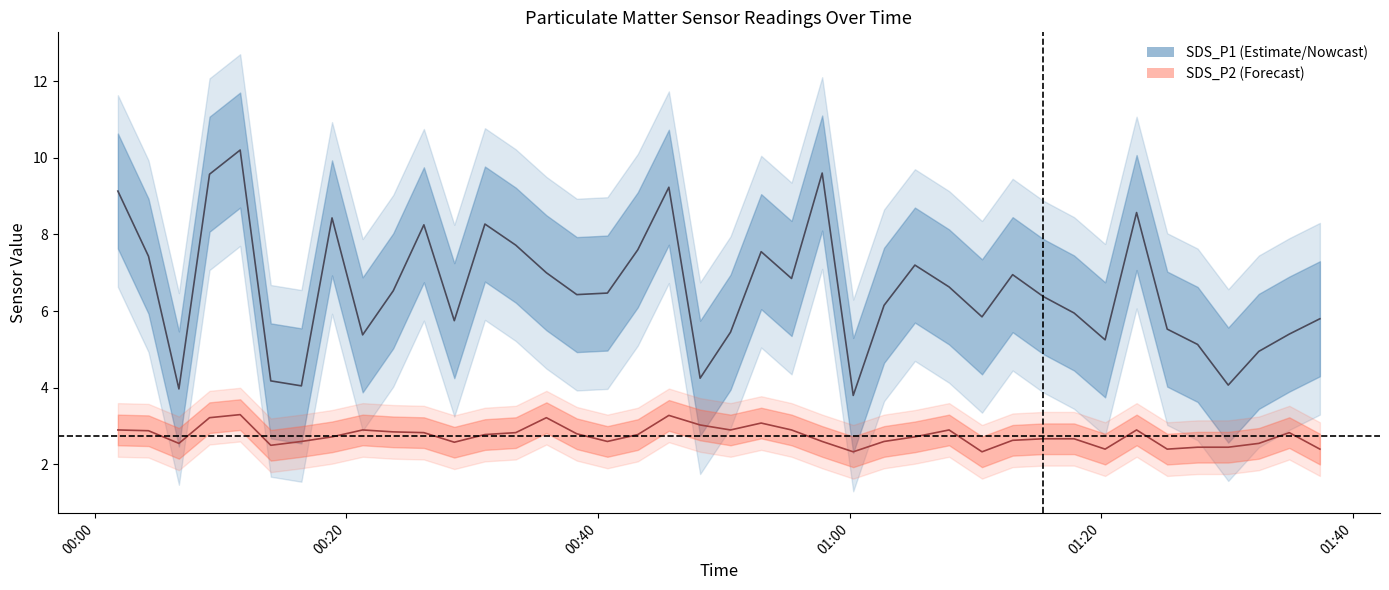

Is the value of SDS_P1 at 00:00 greater than the value of SDS_P2 at 25?

Yes